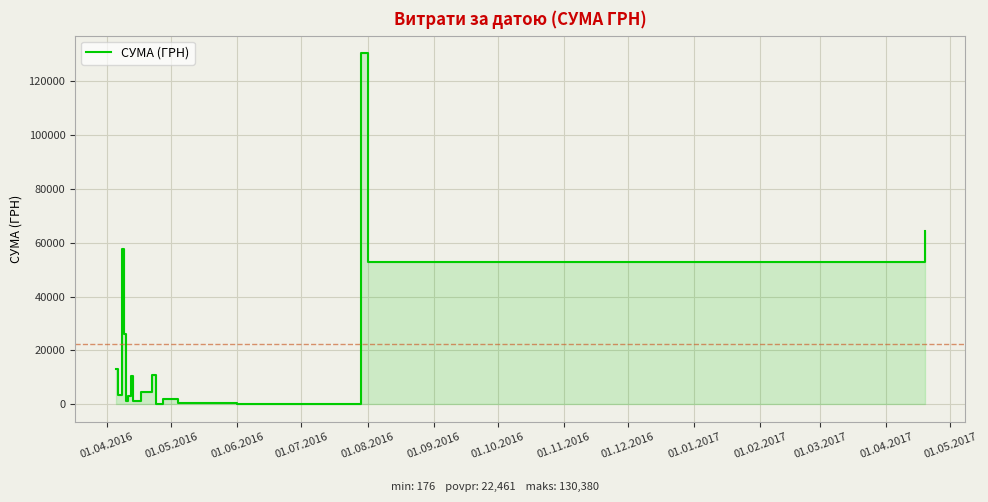

The chart shows a value of 269.7 at 01.06.2016. True or false?

False